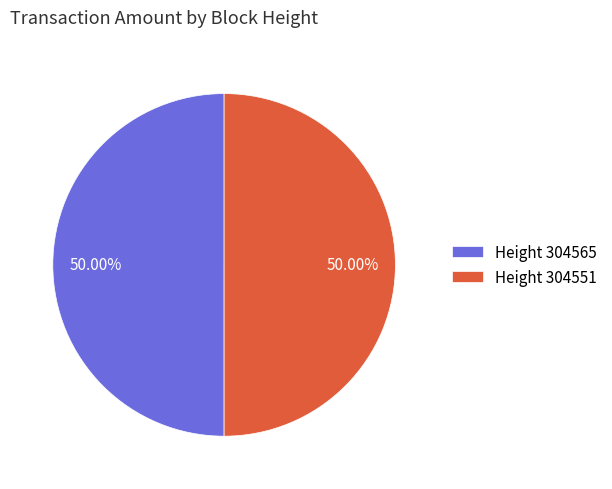

Approximately how many times larger is the value at Height 304551 compared to Height 304565?

1.0